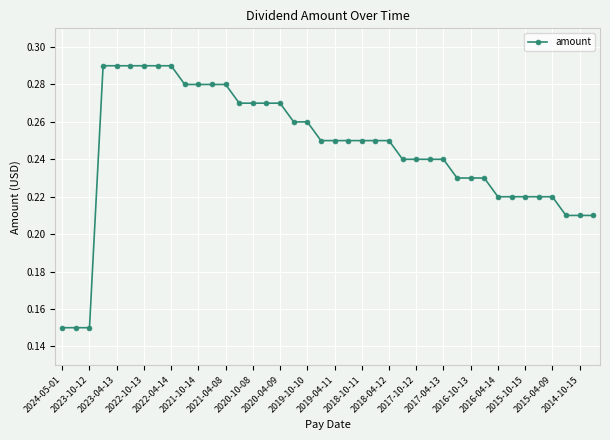

What is the sum of all values?

9.8